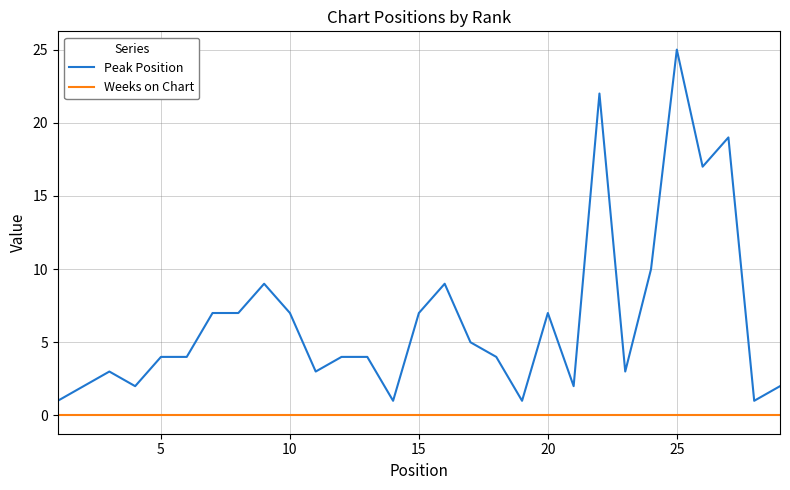

What is the difference between the maximum and minimum values in the Peak Position series?

24